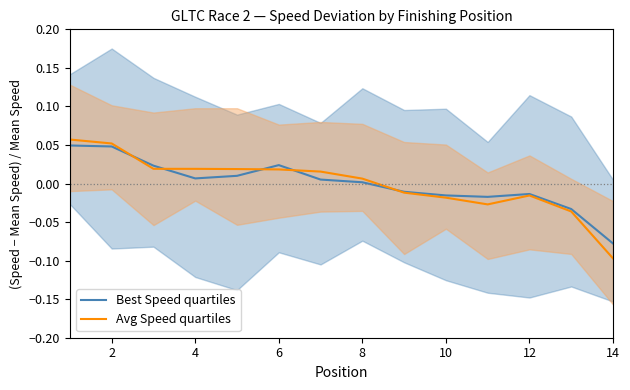

Is it true that Best Speed quartiles equals -0.0 at 10?

False